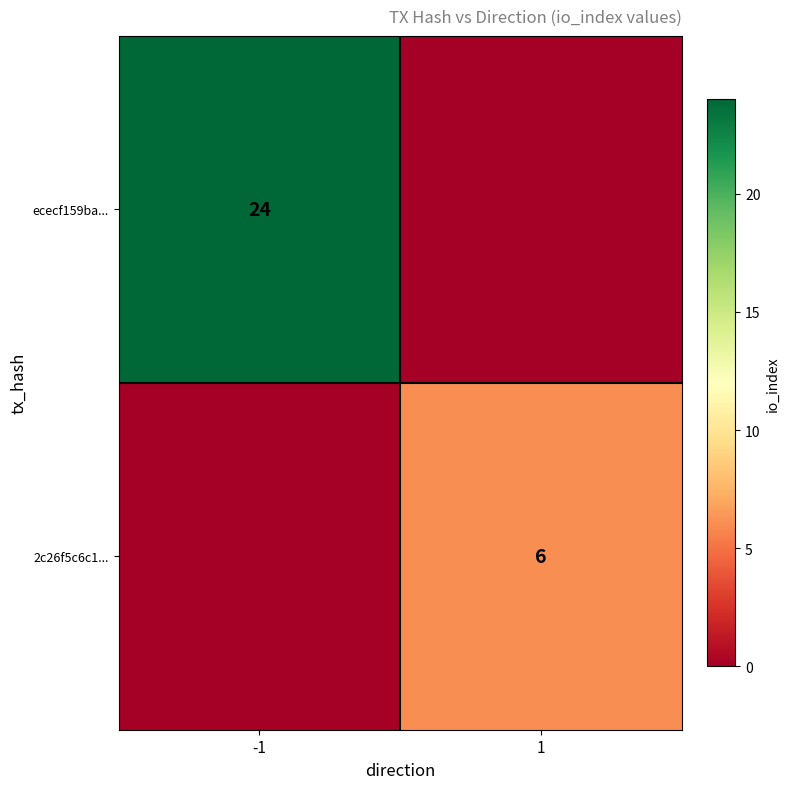

Is it true that 2c26f5c6c1... equals 4 at 1?

False